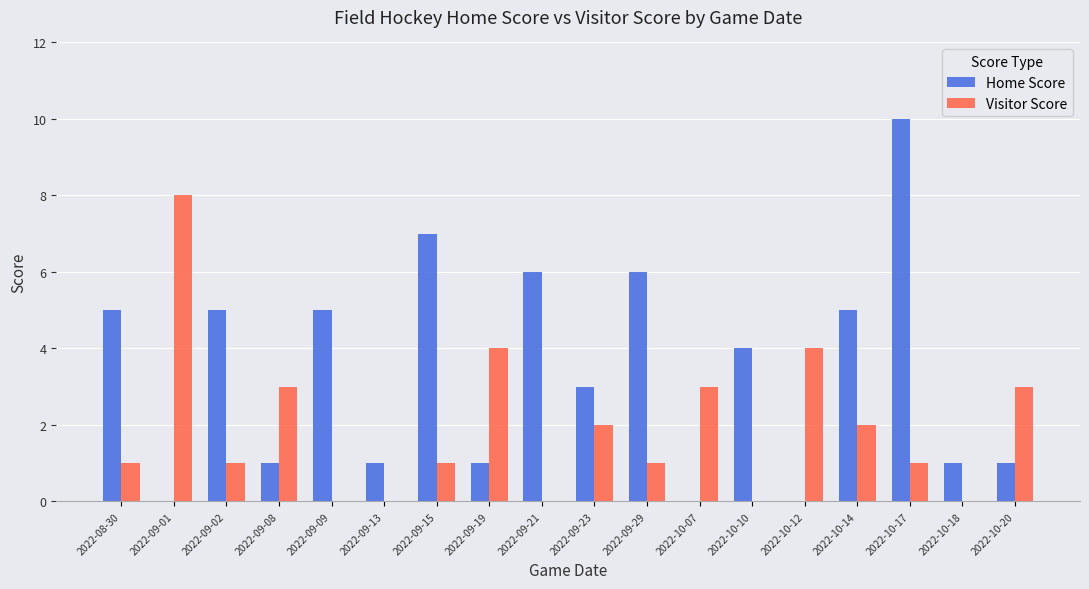

Reading left to right, what are all the values shown in this chart?

Home Score: 5	0	5	1	5	1	7	1	6	3	6	0	4	0	5	10	1	1
Visitor Score: 1	8	1	3	0	0	1	4	0	2	1	3	0	4	2	1	0	3